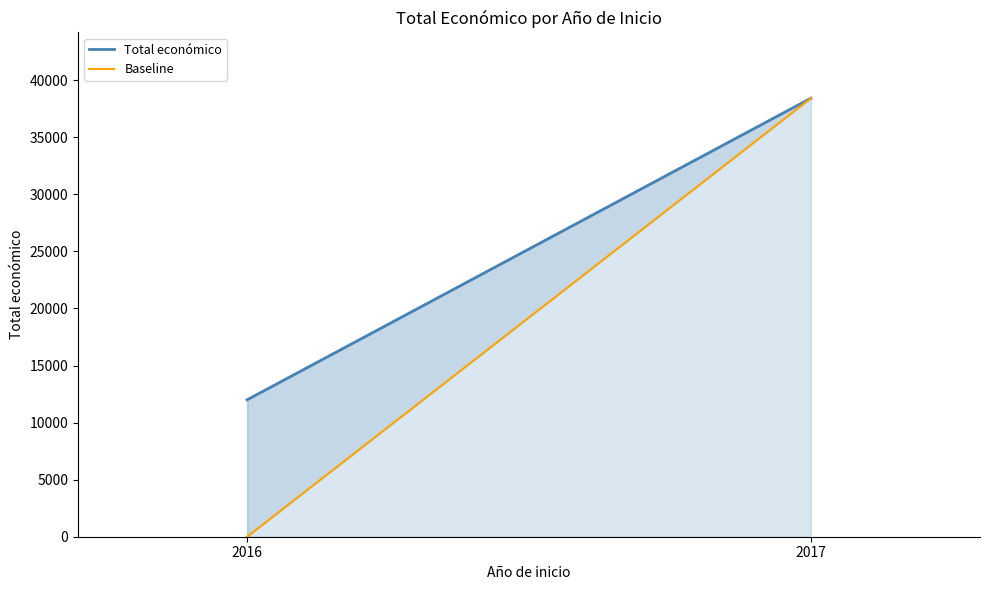

What is the difference between the Baseline values at 2016 and 2017?

38426